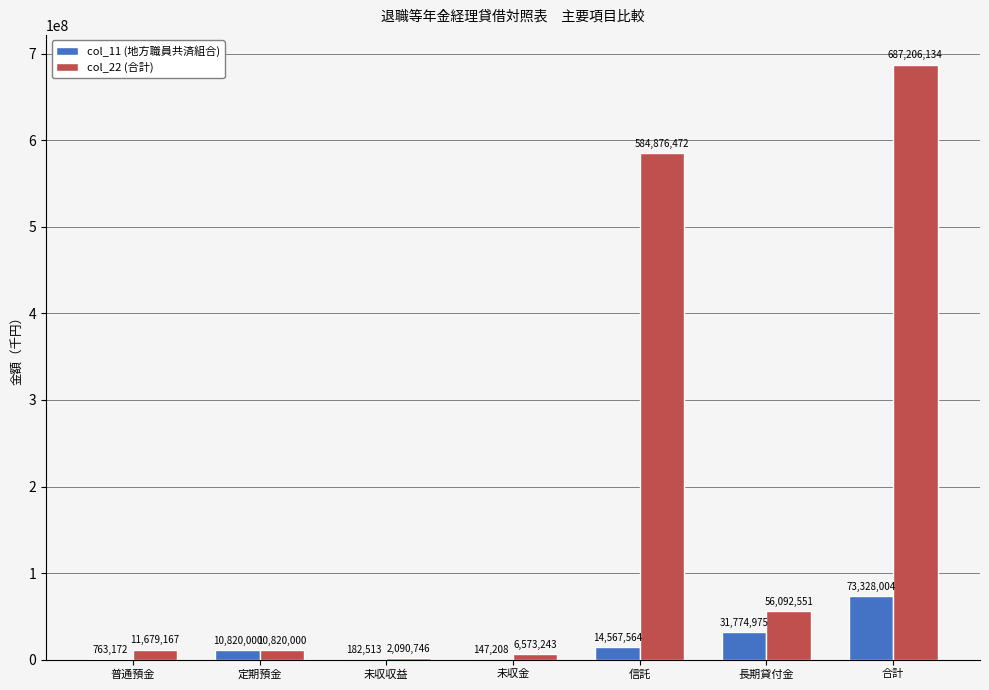

Which series has the largest range (max minus min)?

col_22 (合計)